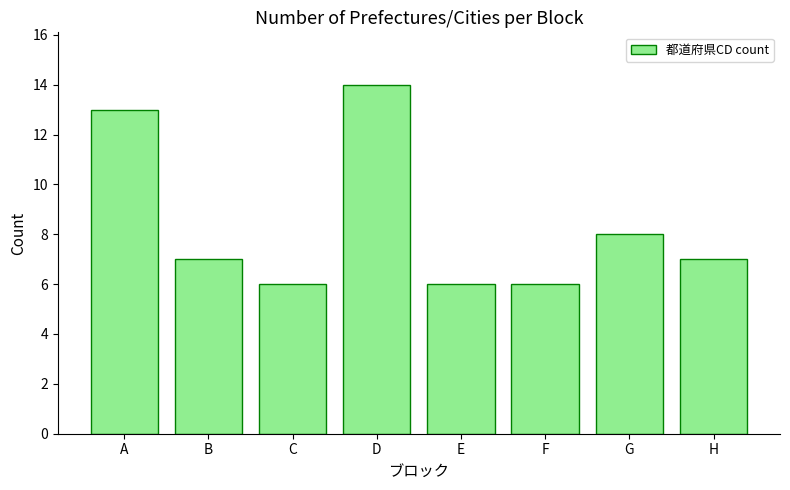

At which label does the data first exceed 7?

A